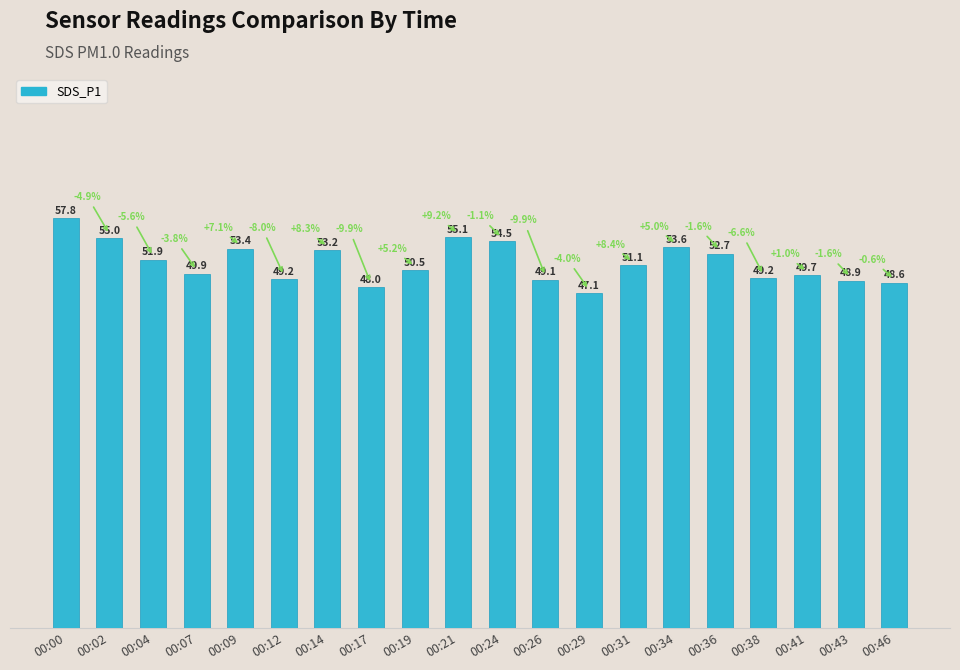

What is the value of the 14th bar from the left?

51.1